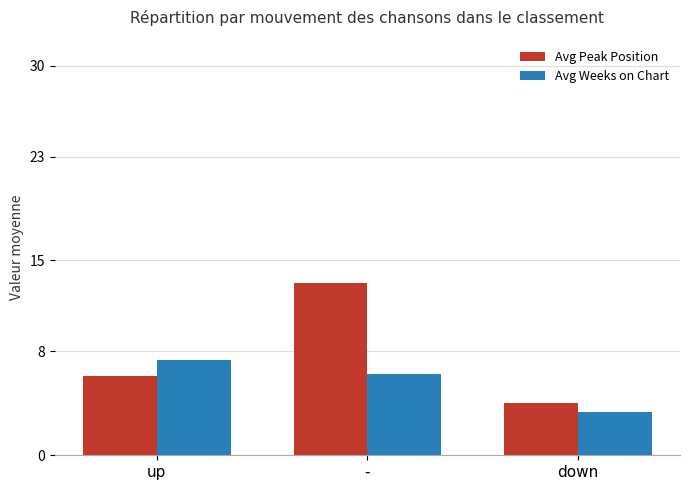

How many distinct data groups are displayed?

2